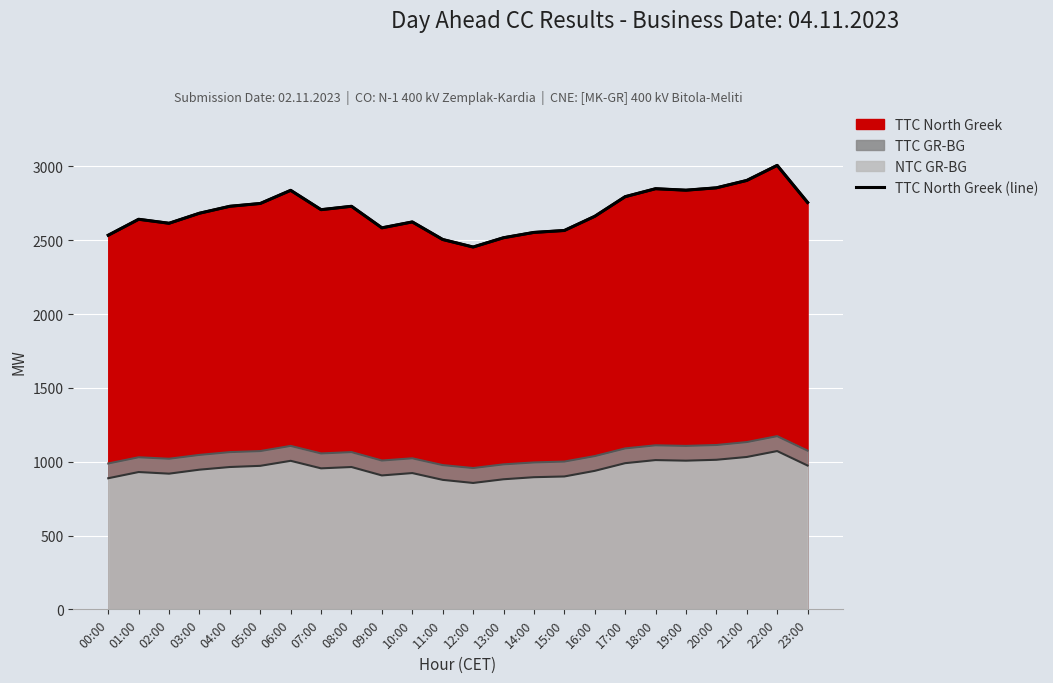

What is the smallest value displayed?

2454